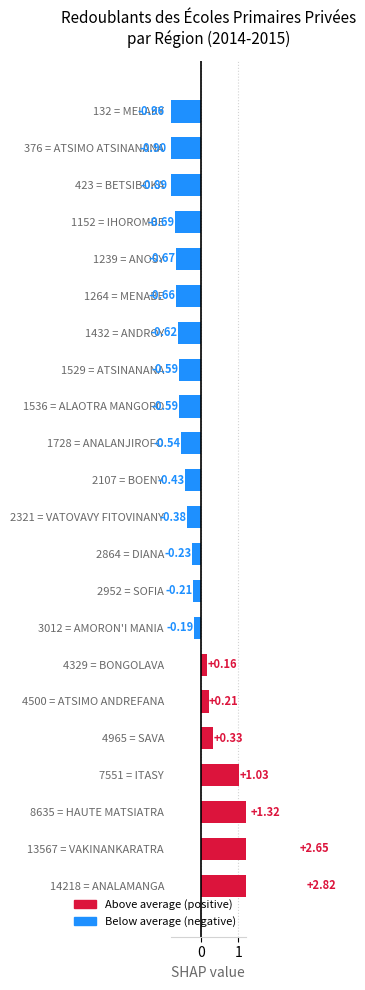

What is the greatest value displayed?

2.8